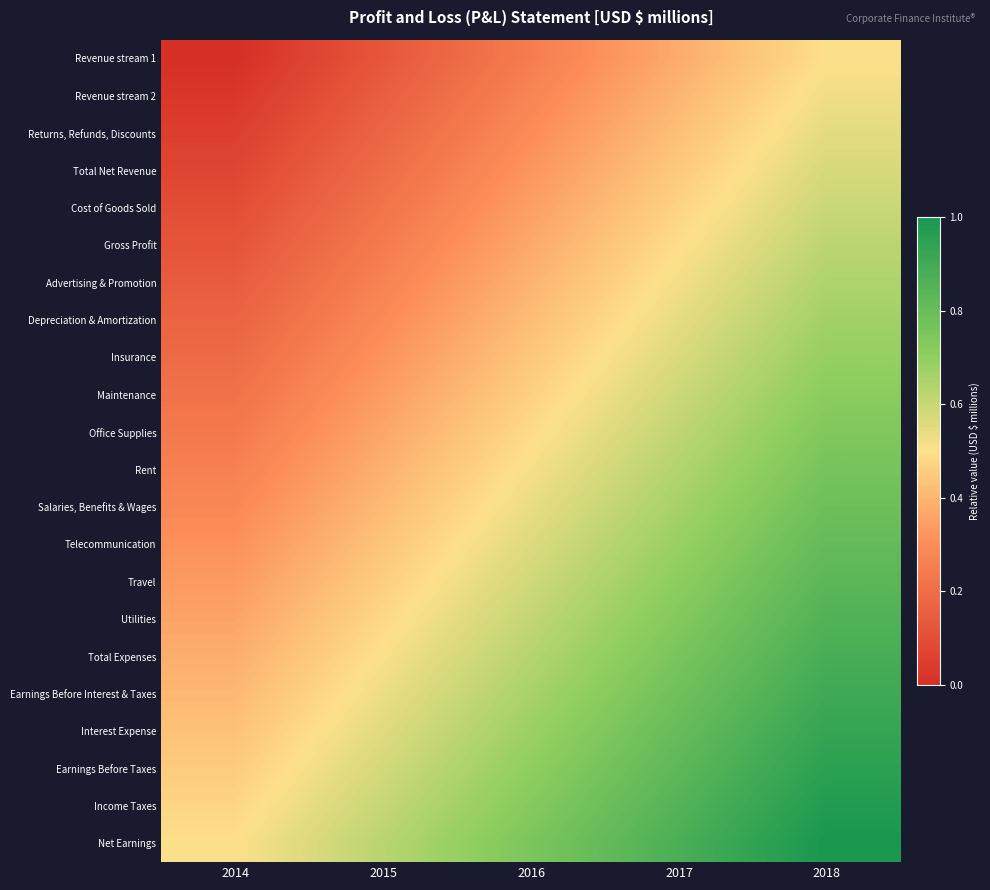

At which category does the chart reach its peak across all series?

2018